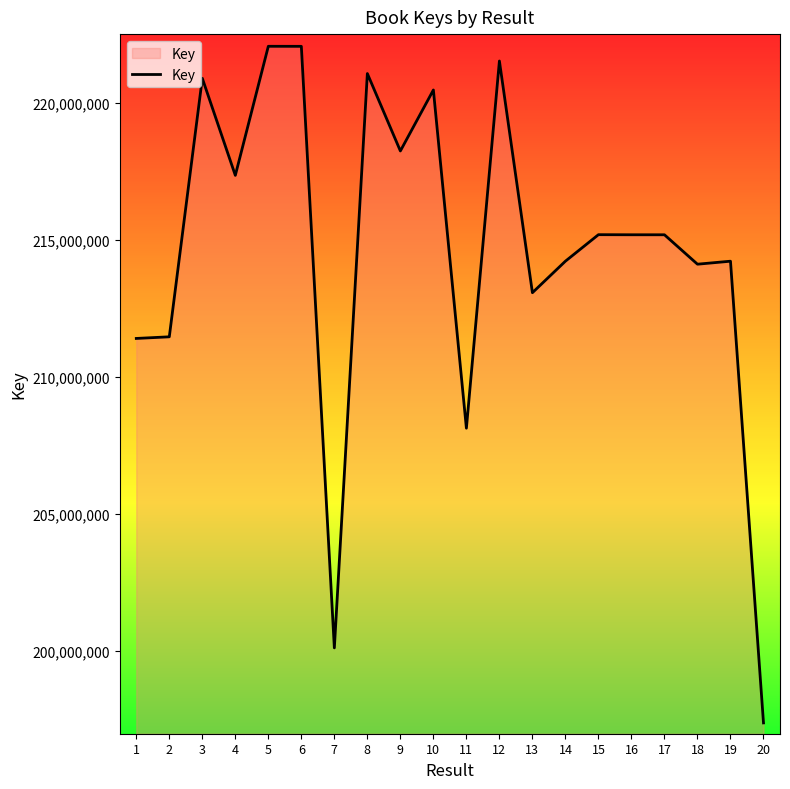

Between 17 and 13, which is larger?

17